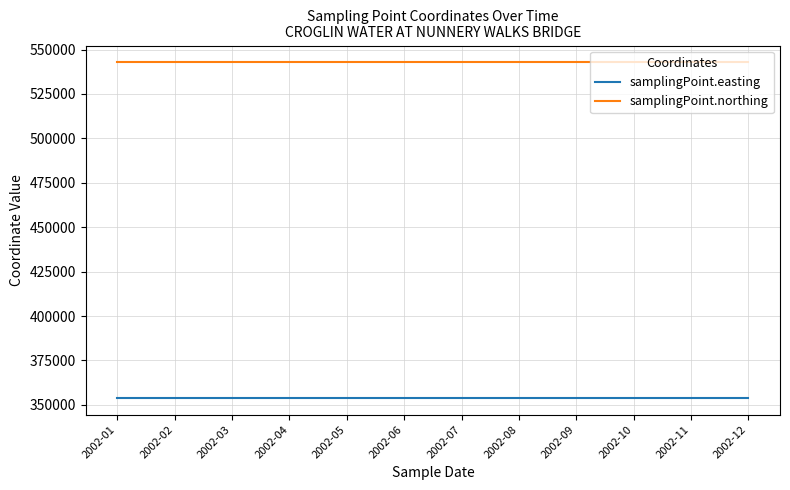

True or false: samplingPoint.easting and samplingPoint.northing cross at least once.

False